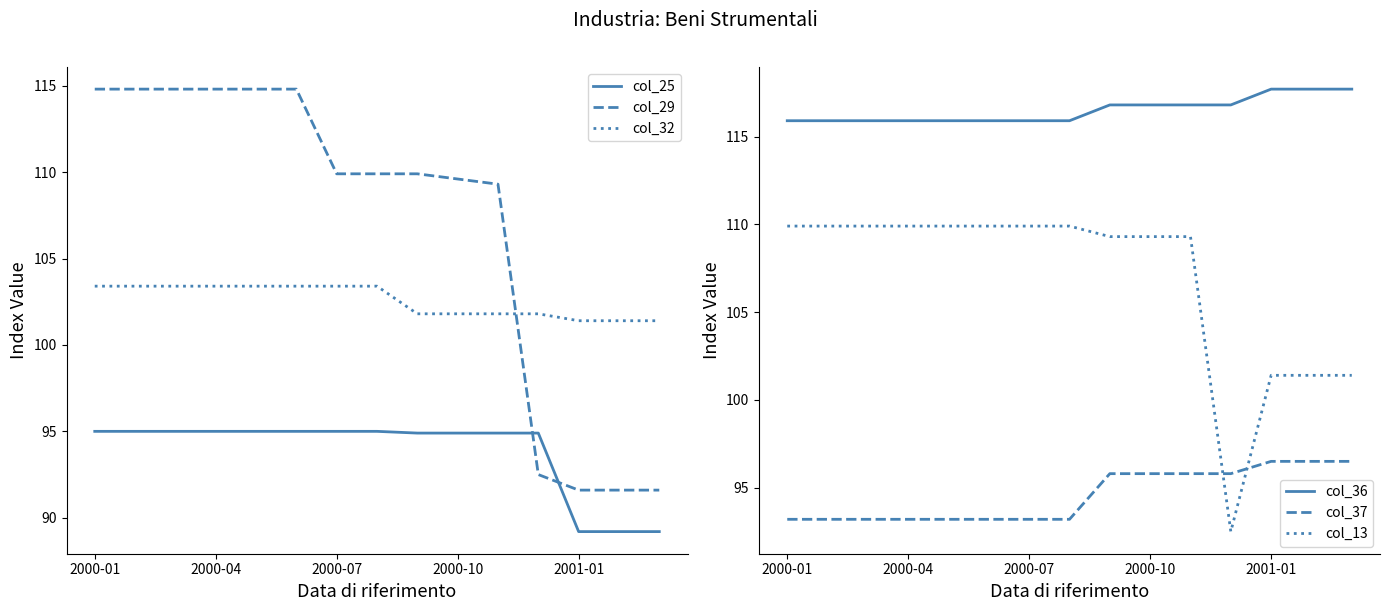

Reading left to right, transcribe all the data shown in this chart.

col_25: 95.0	95.0	95.0	95.0	95.0	95.0	95.0	95.0	94.9	94.9	94.9	94.9	89.2	89.2	89.2
col_29: 114.8	114.8	114.8	114.8	114.8	114.8	109.9	109.9	109.9	109.6	109.3	92.5	91.6	91.6	91.6
col_32: 103.4	103.4	103.4	103.4	103.4	103.4	103.4	103.4	101.8	101.8	101.8	101.8	101.4	101.4	101.4
col_36: 115.9	115.9	115.9	115.9	115.9	115.9	115.9	115.9	116.8	116.8	116.8	116.8	117.7	117.7	117.7
col_37: 93.2	93.2	93.2	93.2	93.2	93.2	93.2	93.2	95.8	95.8	95.8	95.8	96.5	96.5	96.5
col_13: 109.9	109.9	109.9	109.9	109.9	109.9	109.9	109.9	109.3	109.3	109.3	92.5	101.4	101.4	101.4